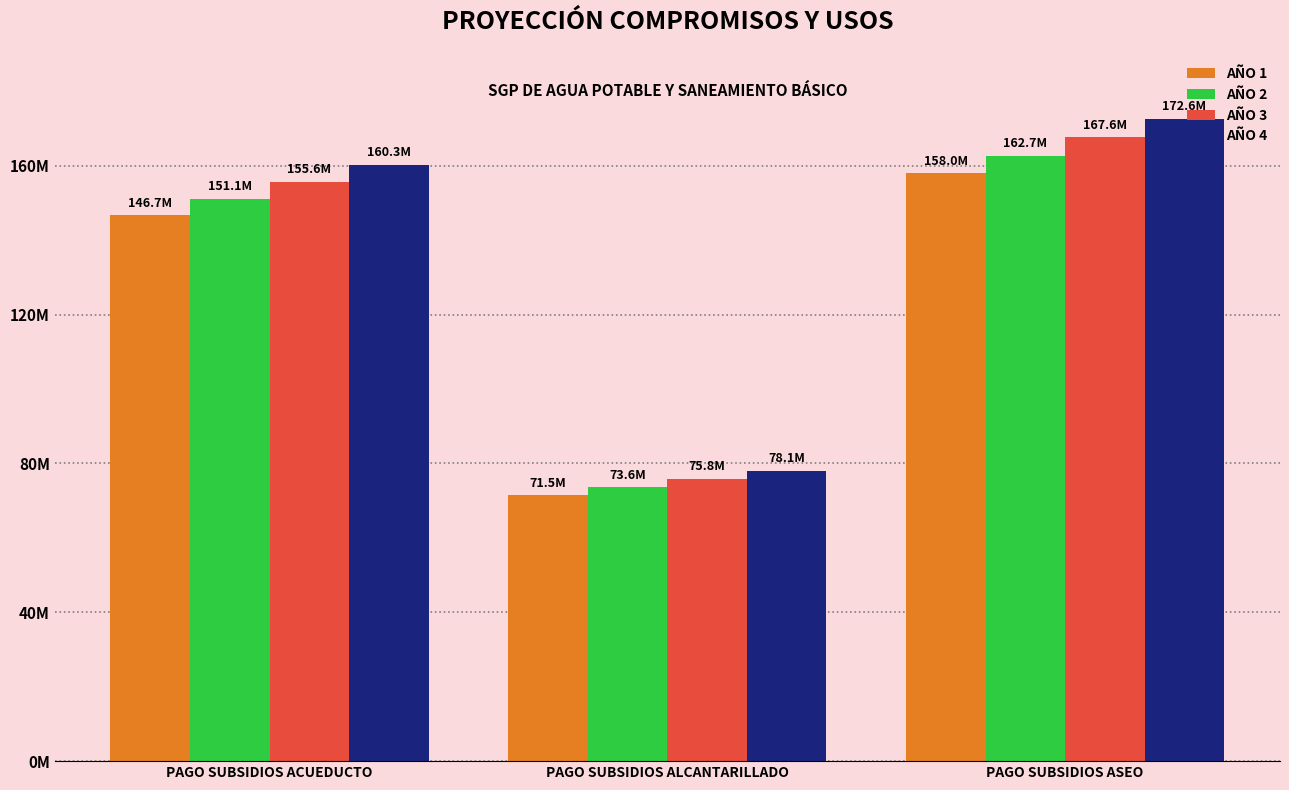

Rank the series by their maximum value, from highest to lowest.

AÑO 4, AÑO 3, AÑO 2, AÑO 1